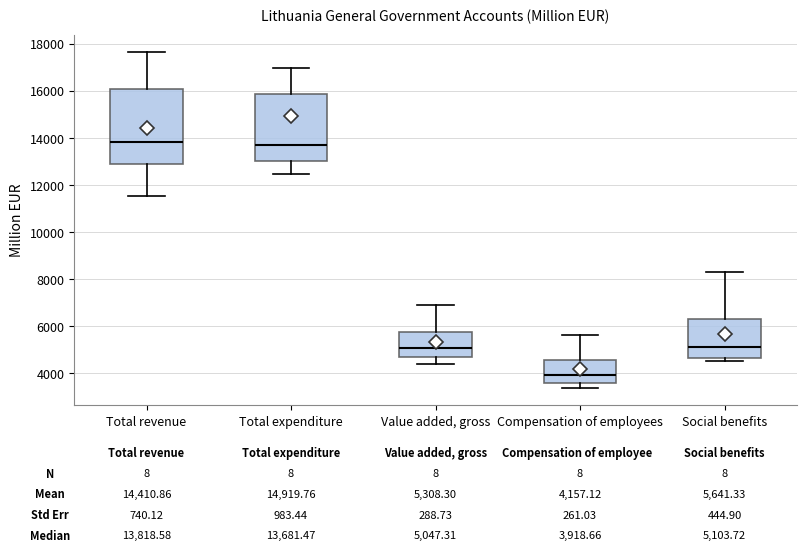

Which box is the tallest, from its lower edge to its upper edge?

Total revenue